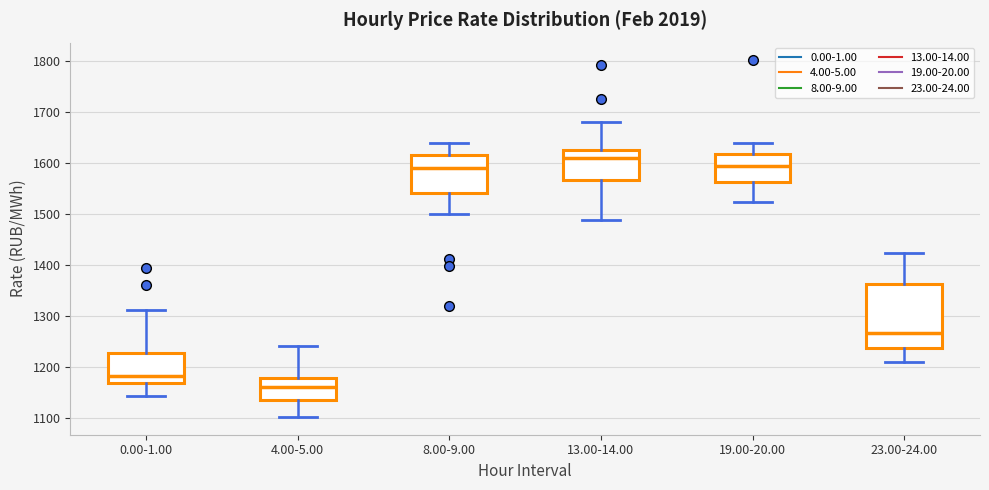

Reading left to right, read every box against the y-axis: the position of its median line, the range the box covers, and the ends of its whiskers. The values are not printed on the chart, so give them approximately, as read against the axis.

0.00-1.00: median 1180, box 1170 to 1230, whiskers 1140 to 1310
4.00-5.00: median 1160, box 1140 to 1180, whiskers 1100 to 1240
8.00-9.00: median 1590, box 1540 to 1610, whiskers 1500 to 1640
13.00-14.00: median 1610, box 1570 to 1620, whiskers 1490 to 1680
19.00-20.00: median 1590, box 1560 to 1620, whiskers 1520 to 1640
23.00-24.00: median 1270, box 1240 to 1360, whiskers 1210 to 1420